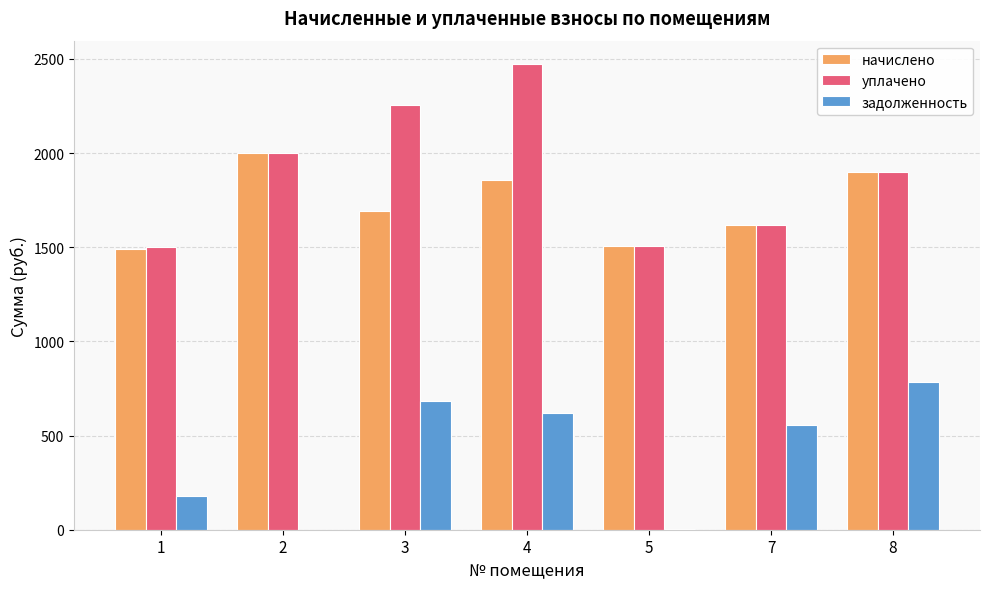

What is the spread (max minus min) of values at 4?

1855.0